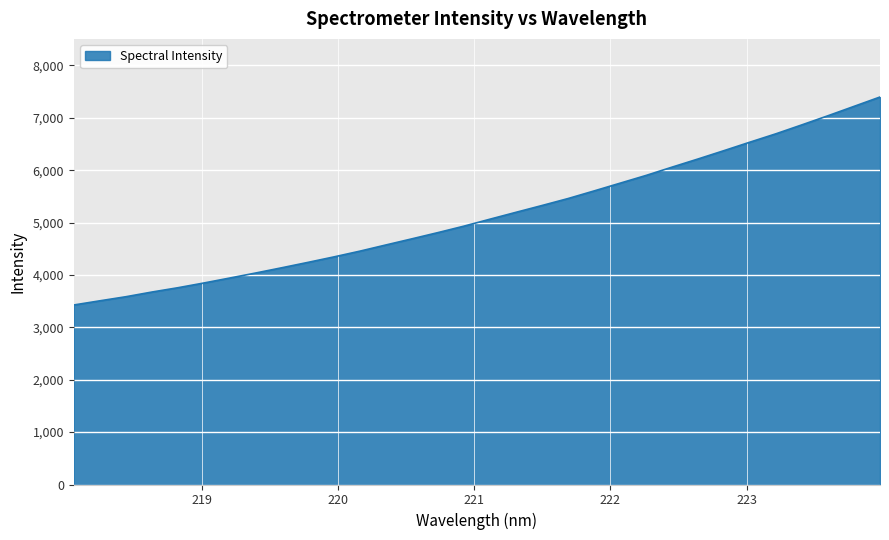

What is the minimum value shown in the chart?

3426.6